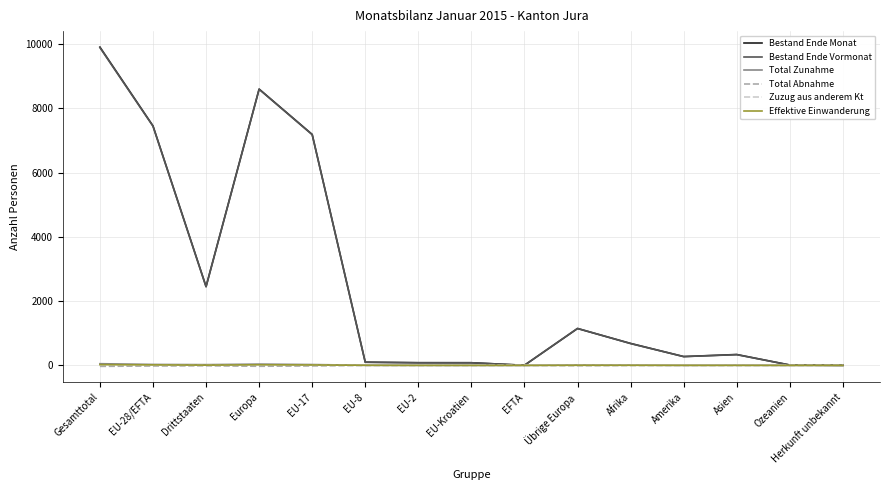

Between Gesamttotal and EU-17, which series saw the biggest shift?

Bestand Ende Monat